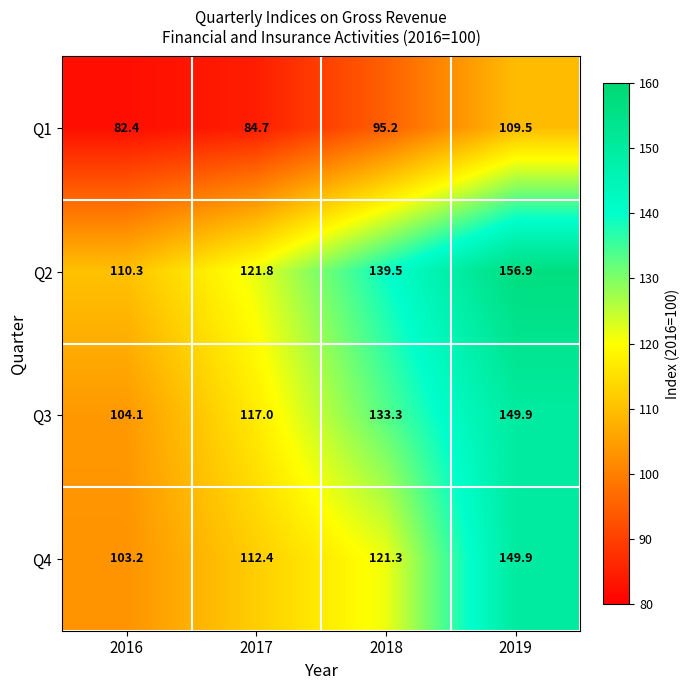

What is the minimum value shown in the chart?

82.4